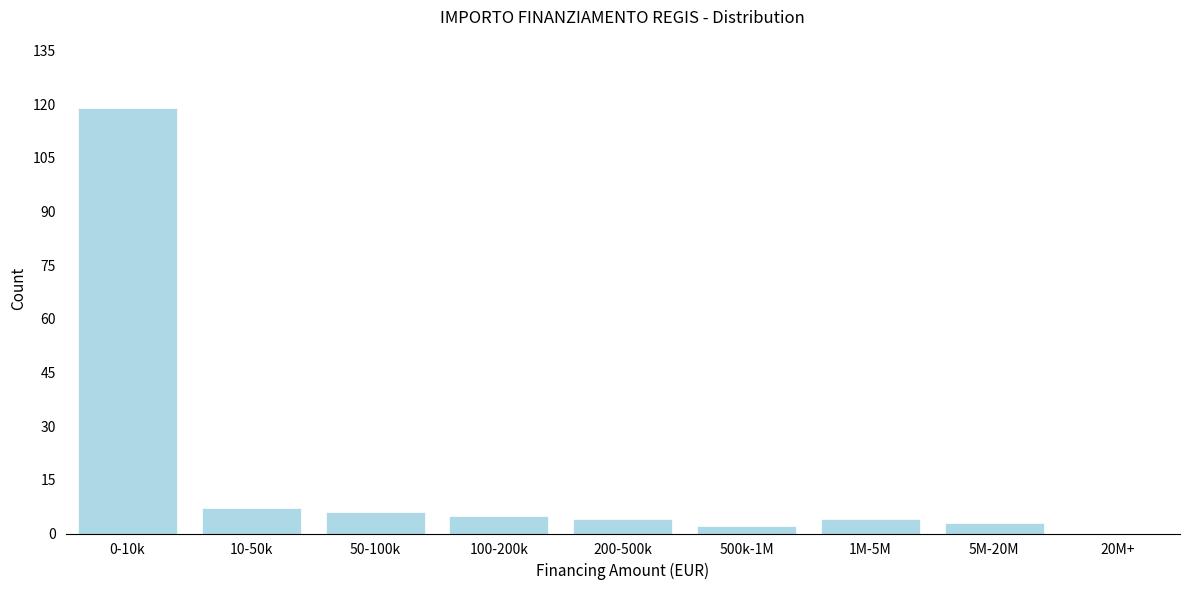

Reading left to right, transcribe all the data shown in this chart.

0-10k=119	10-50k=7	50-100k=6	100-200k=5	200-500k=4	500k-1M=2	1M-5M=4	5M-20M=3	20M+=0